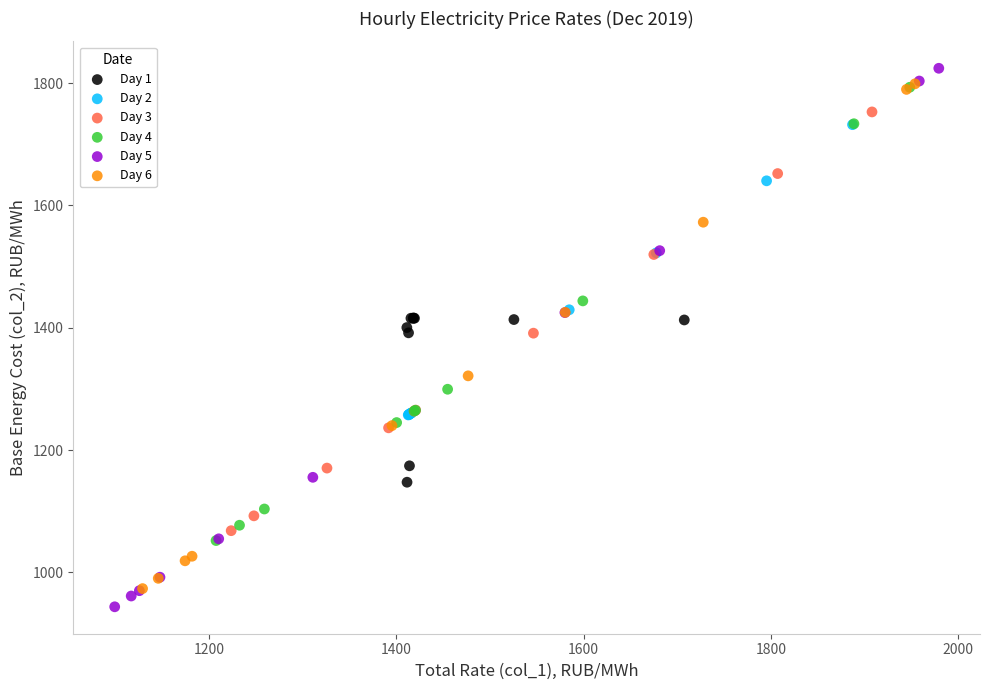

What are all the series names shown in the legend?

Day 1, Day 2, Day 3, Day 4, Day 5, Day 6